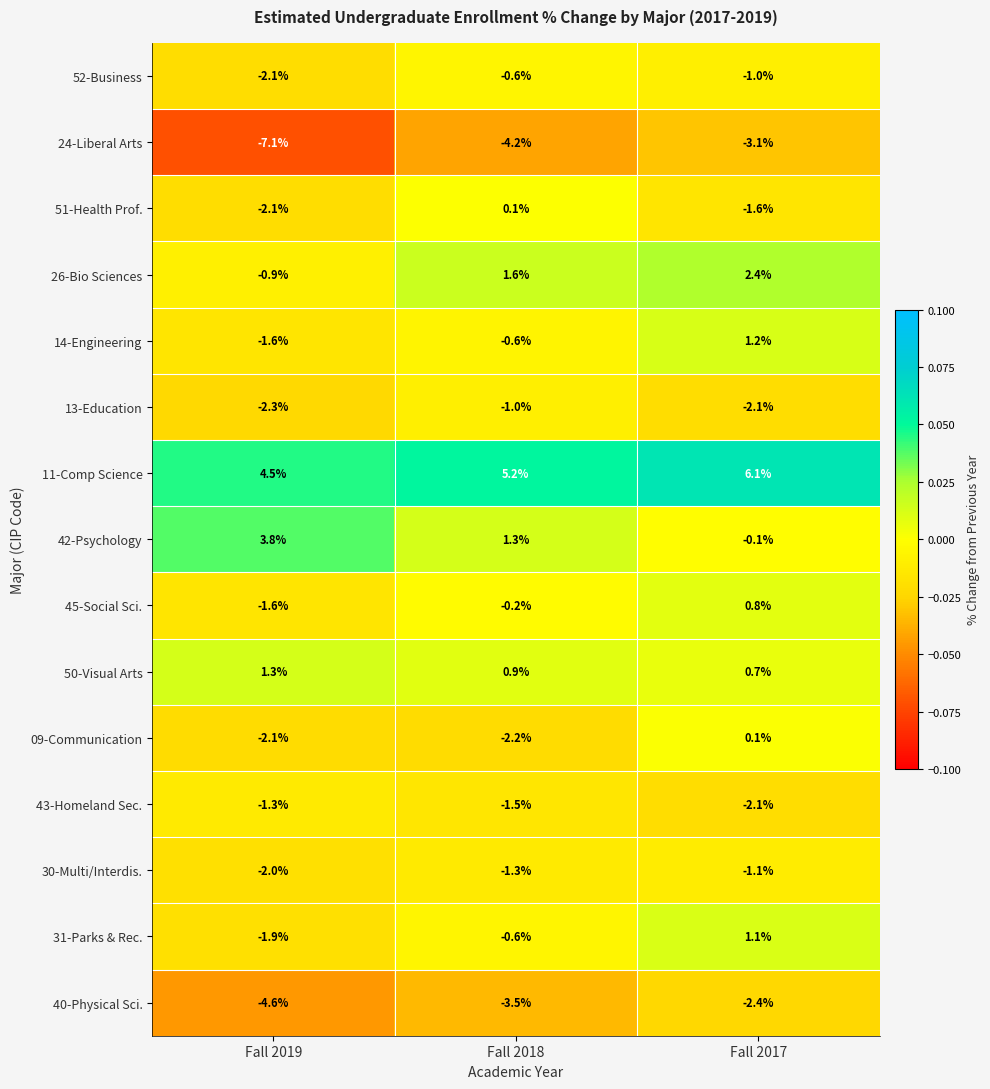

True or false: 11-Comp Science has a value of 9.5 at Fall 2017.

False